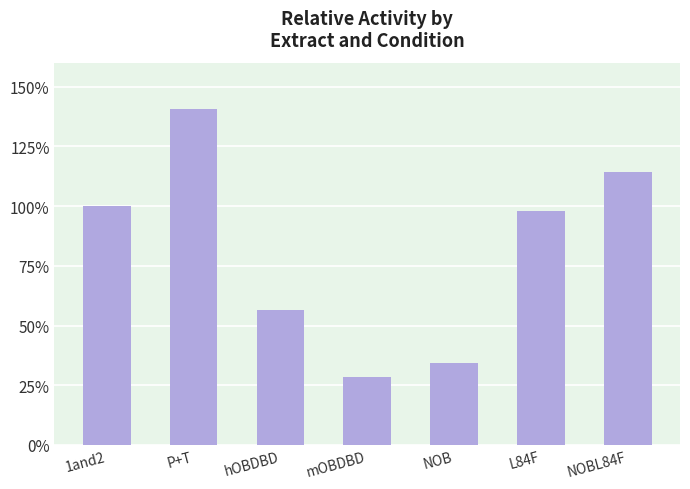

Between NOB and hOBDBD, which is larger?

hOBDBD